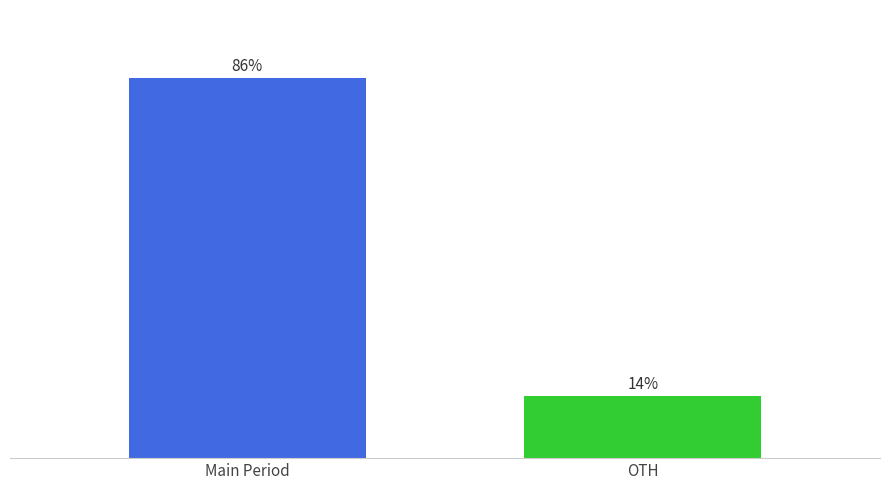

Between OTH and Main Period, which is larger?

Main Period